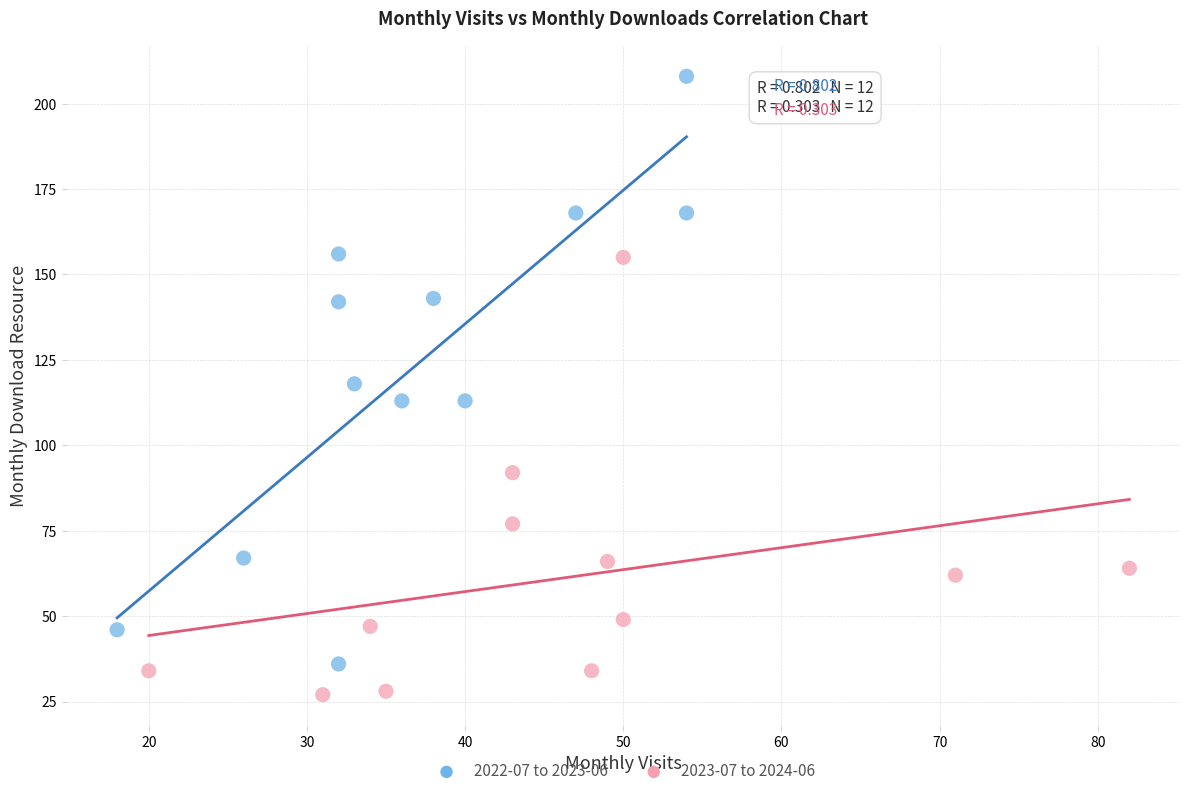

Which series contains the lowest Y value?

2023-07 to 2024-06